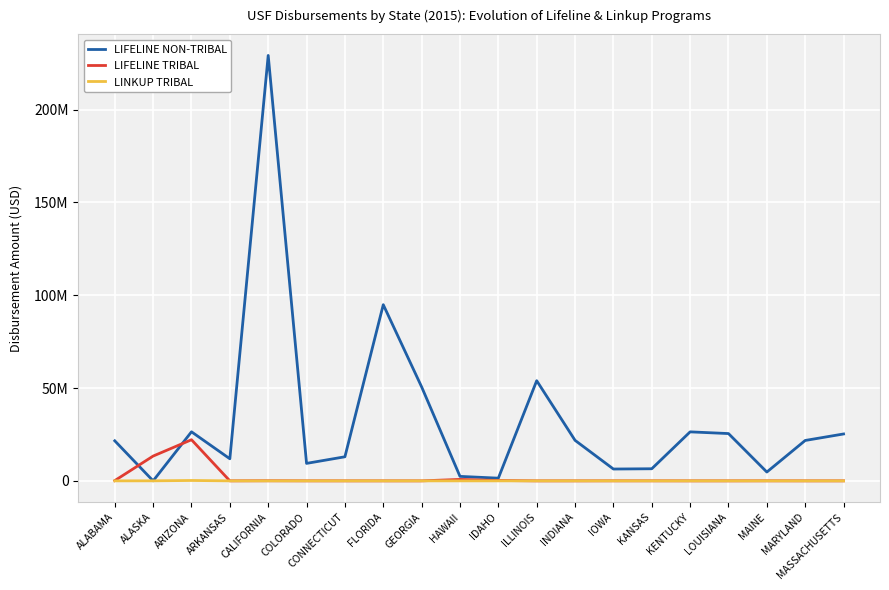

What are all the series names shown in the legend?

LIFELINE NON-TRIBAL, LIFELINE TRIBAL, LINKUP TRIBAL